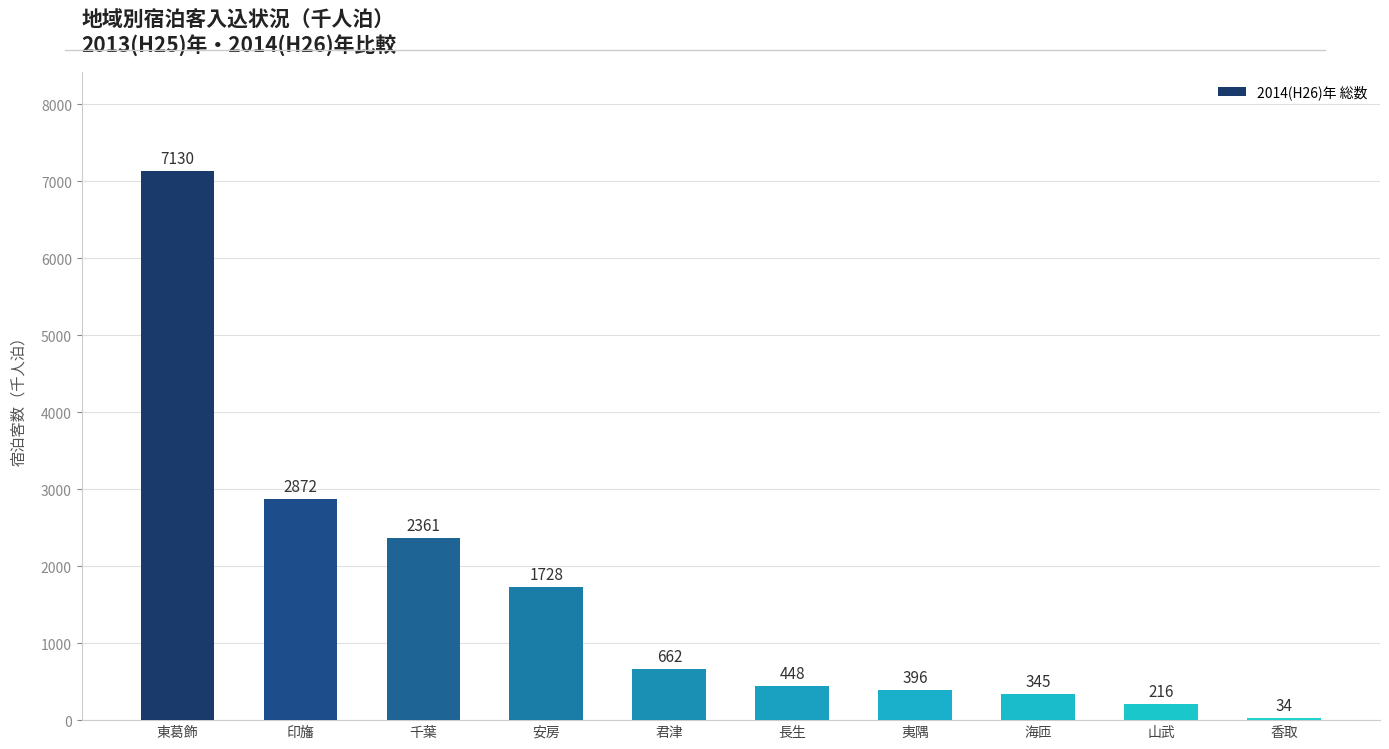

What is the change in value from 君津 to 長生?

-214